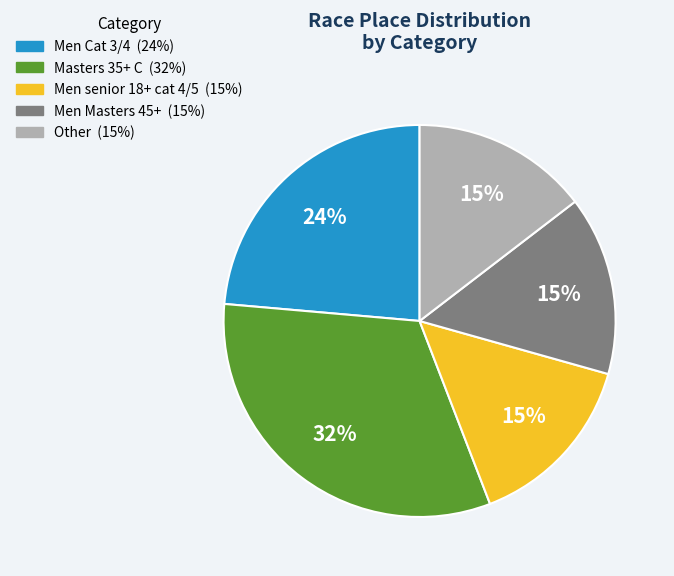

Count the number of slices in the pie.

5